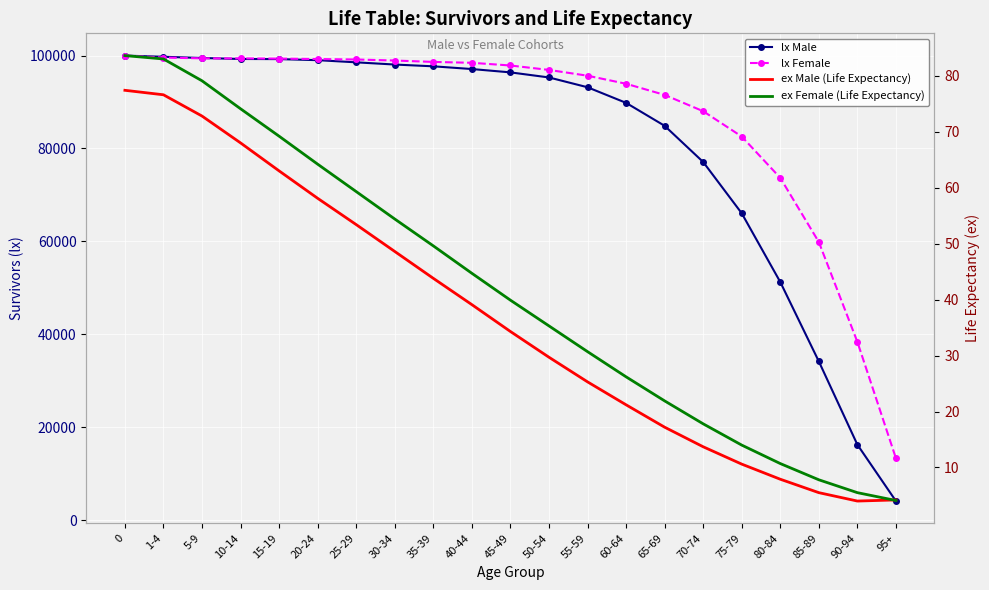

What is the label of the 12th point from the right?

40-44